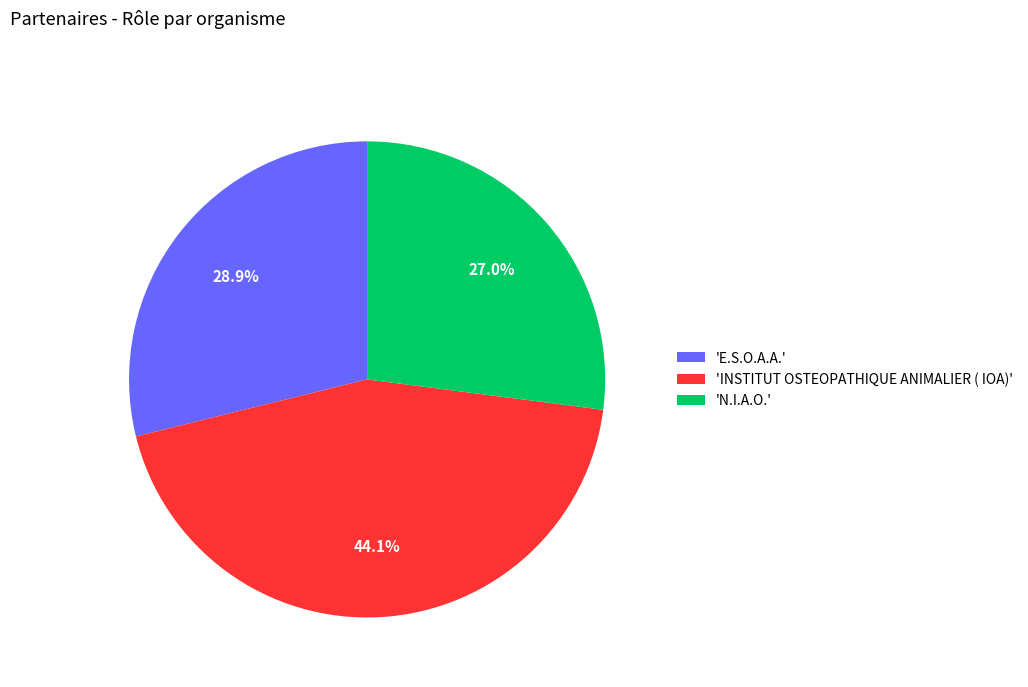

Which category has the biggest portion of the pie?

'INSTITUT OSTEOPATHIQUE ANIMALIER ( IOA)'